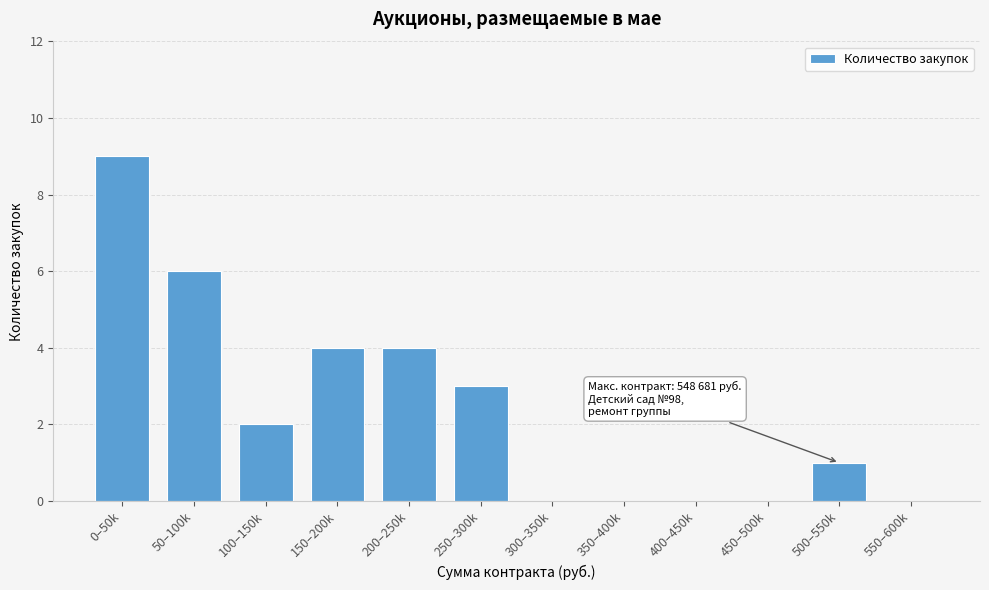

Reading left to right, list all the values displayed in this chart.

0–50k=9	50–100k=6	100–150k=2	150–200k=4	200–250k=4	250–300k=3	300–350k=0	350–400k=0	400–450k=0	450–500k=0	500–550k=1	550–600k=0